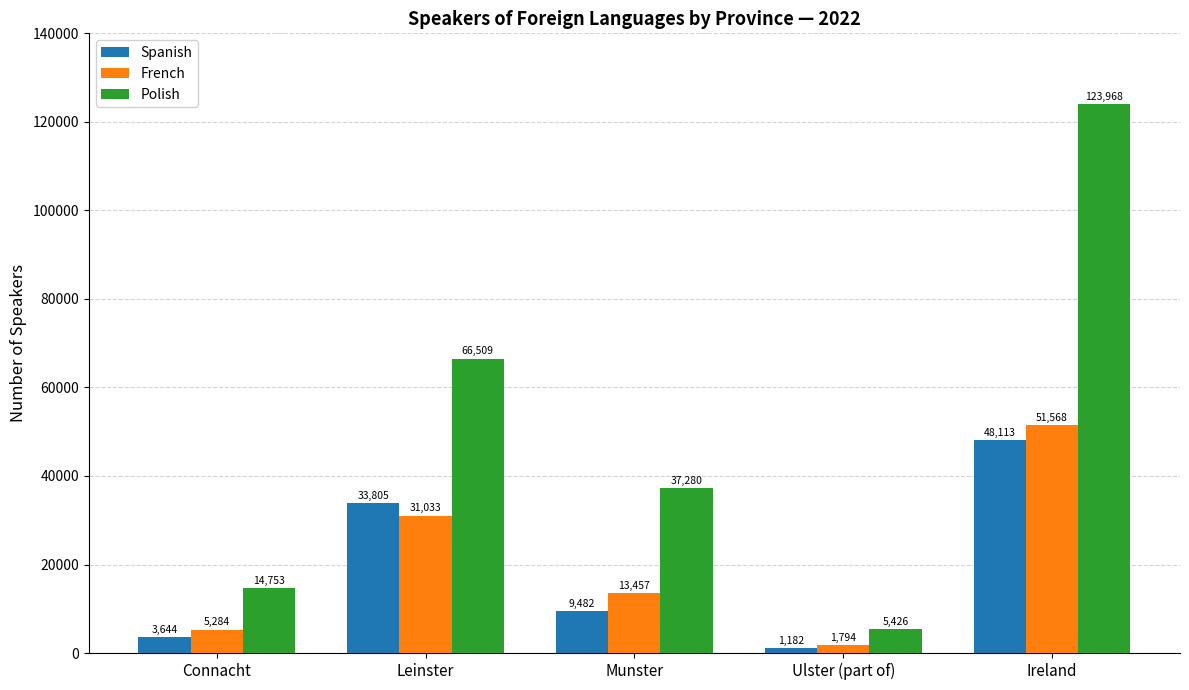

Rank the series by their maximum value, from highest to lowest.

Polish, French, Spanish